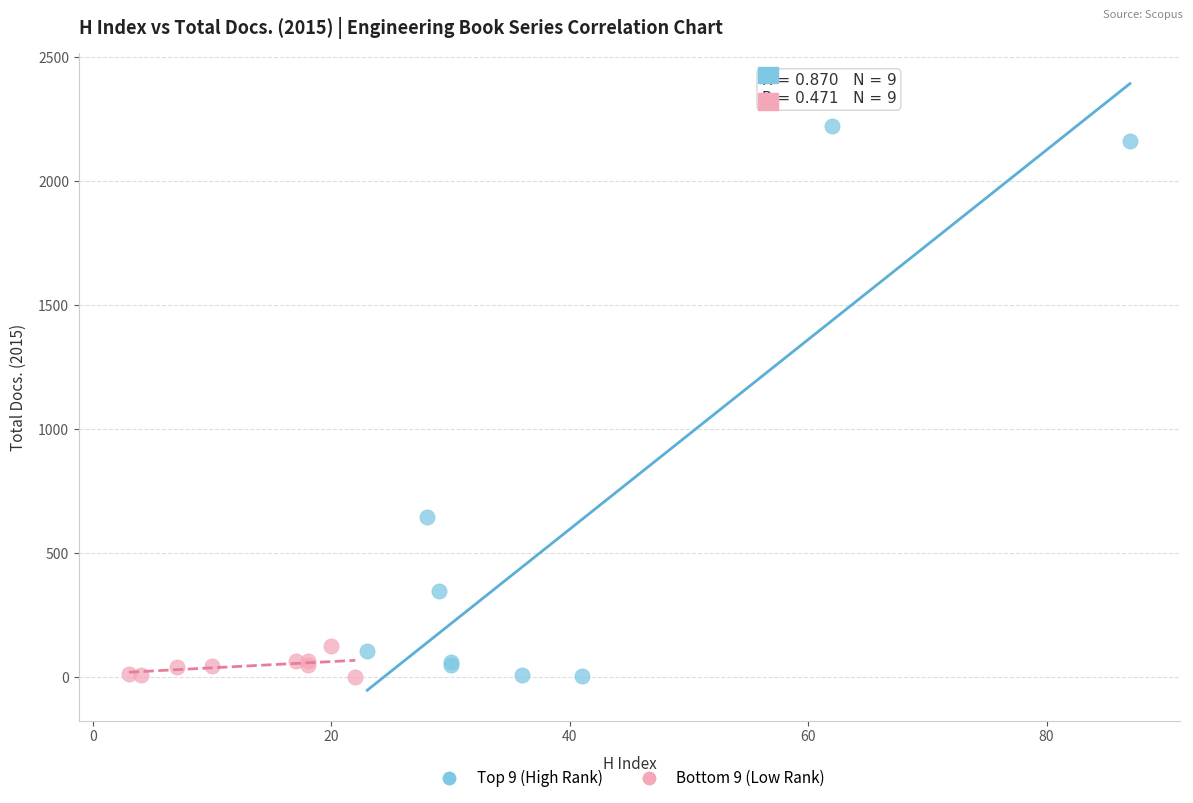

Which series contains the highest Y value?

Top 9 (High Rank)